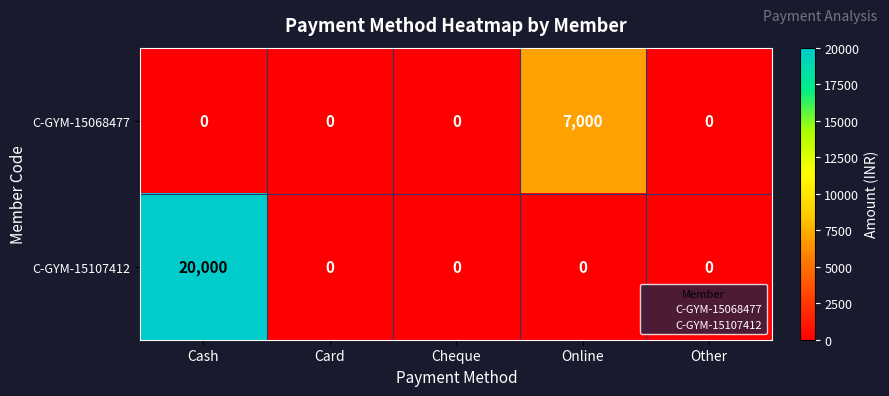

Reading left to right, what are all the values shown in this chart?

C-GYM-15068477: 0	0	0	7000	0
C-GYM-15107412: 20000	0	0	0	0